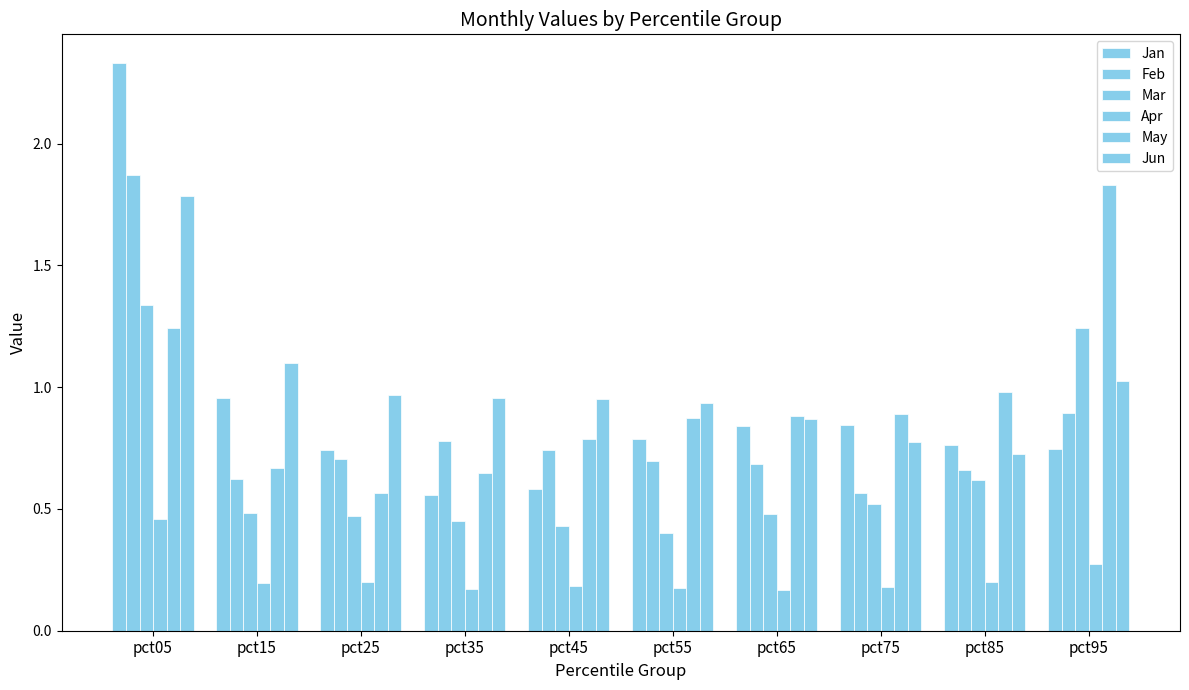

The value of Mar at pct75 is 0.5. True or false?

True